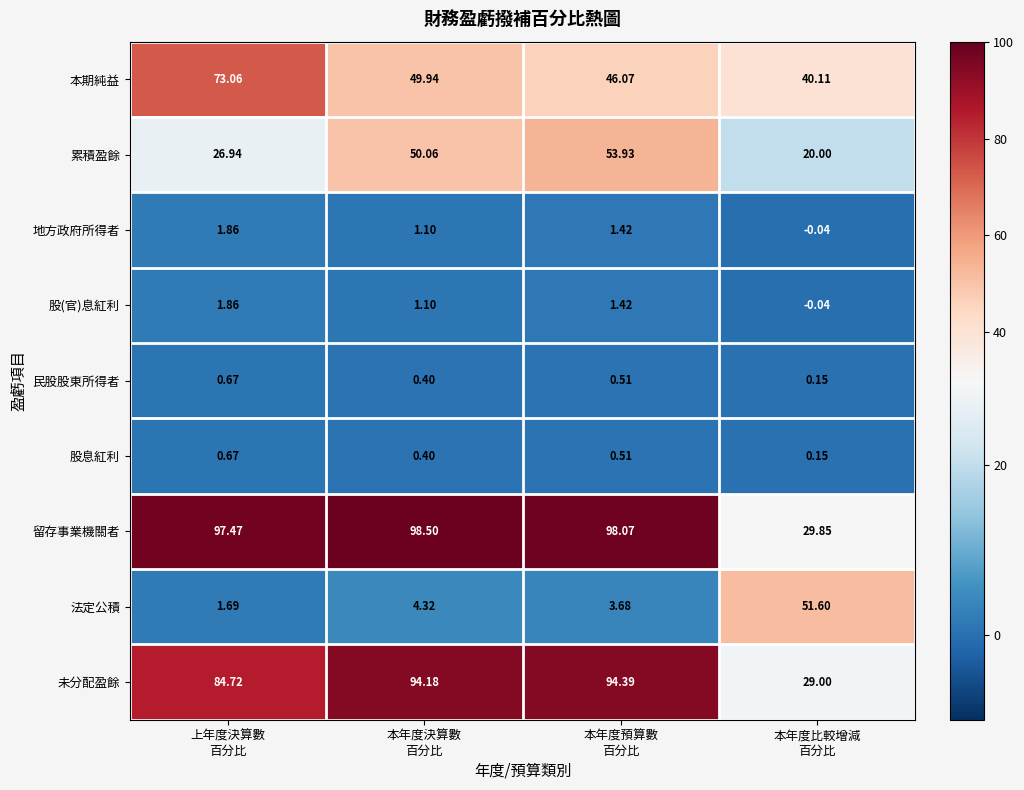

What is the maximum value shown in the chart?

98.5